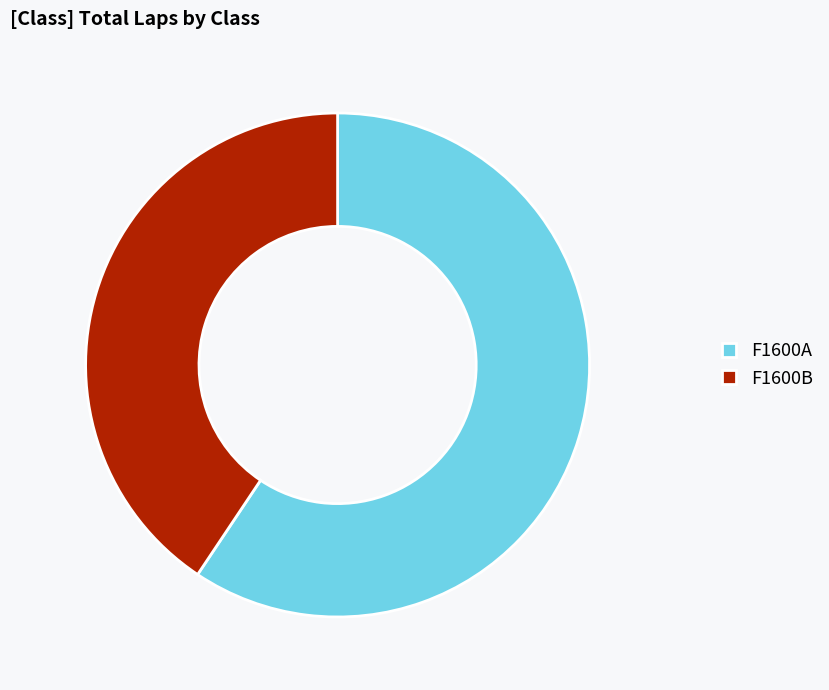

Which slice is the smallest?

F1600B